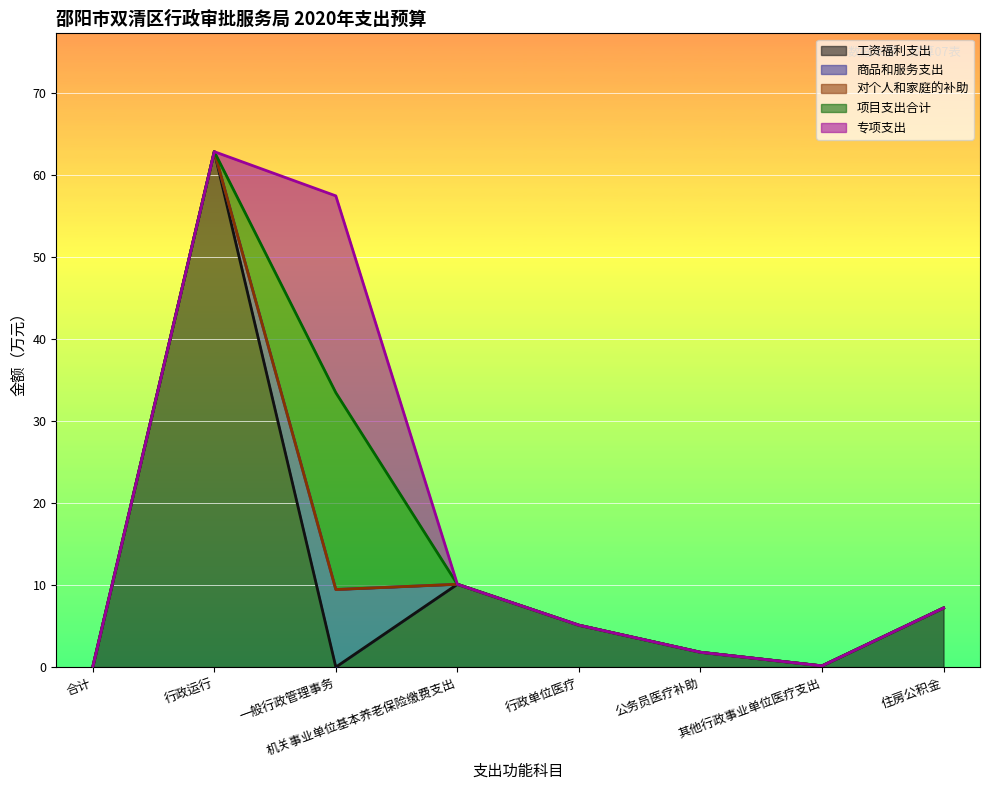

Is it true that 对个人和家庭的补助 equals 0.0 at 行政运行?

True